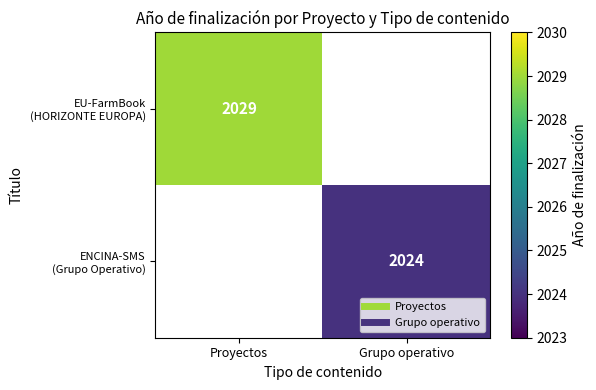

Where is EU-FarmBook (HORIZONTE EUROPA) nearest to the value 2029?

Proyectos